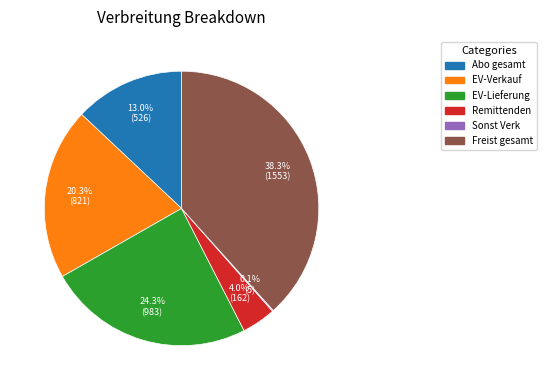

Is there a majority slice in this chart?

No